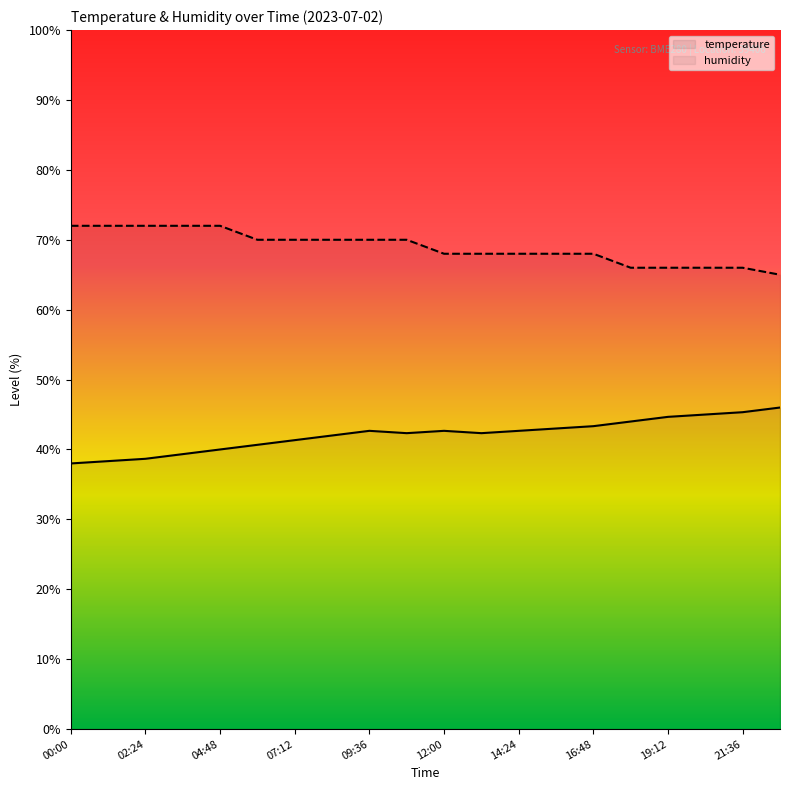

What is the minimum value for temperature?

38.0